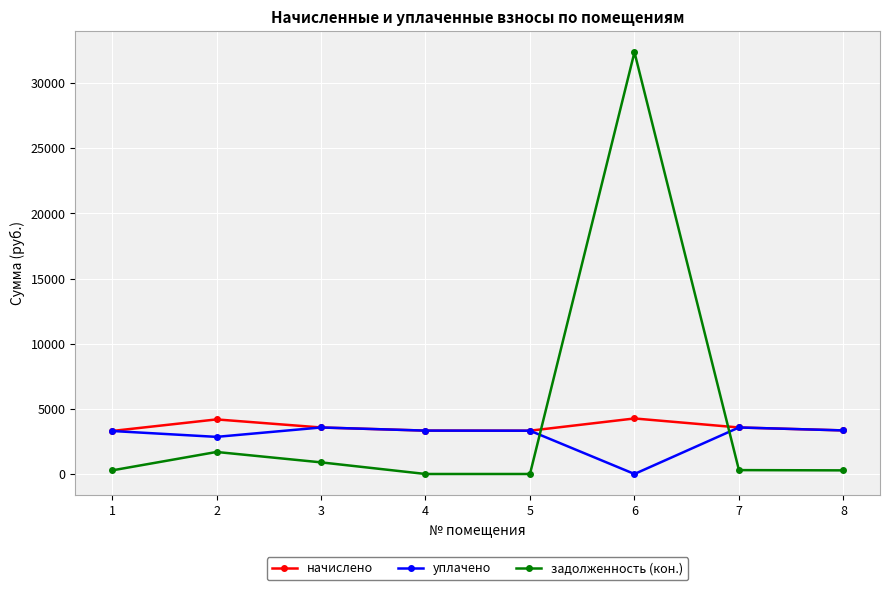

How many intersections are there between задолженность (кон.) and начислено?

2